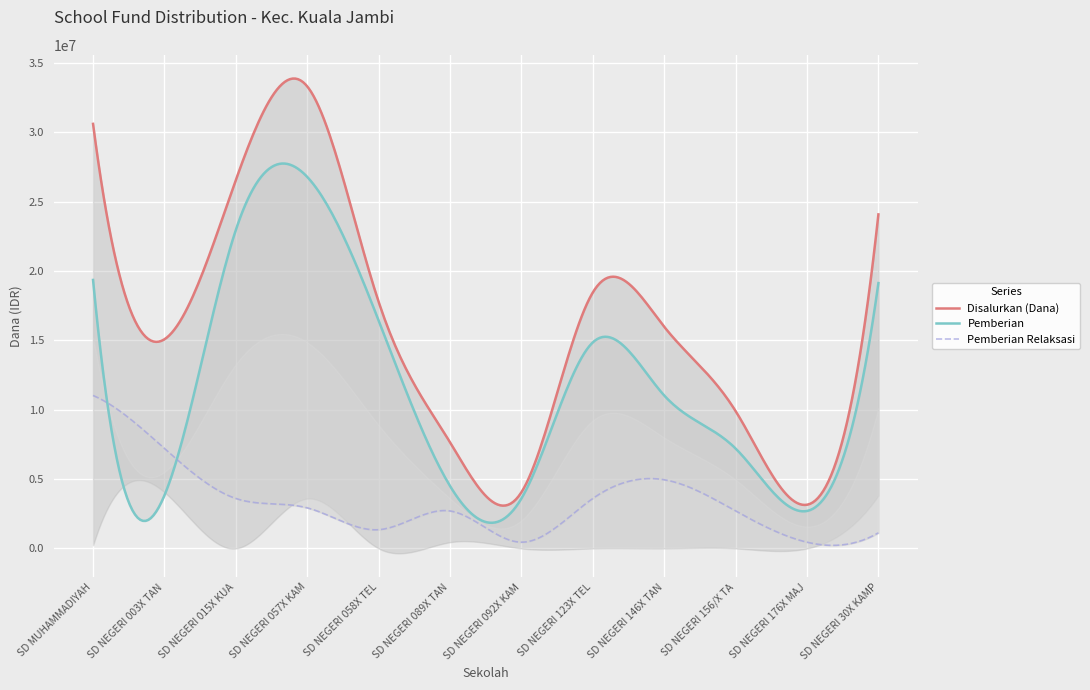

Count the number of categories in the chart.

12